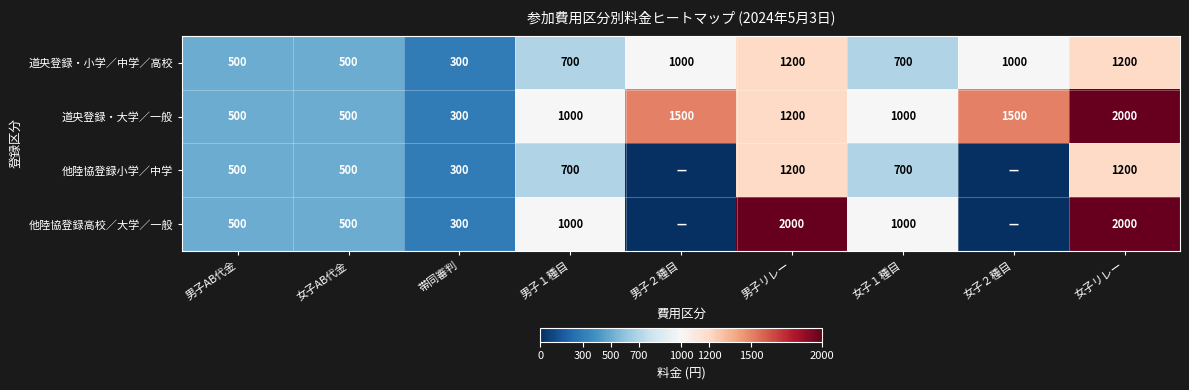

At how many categories does at least one series exceed 1297?

4